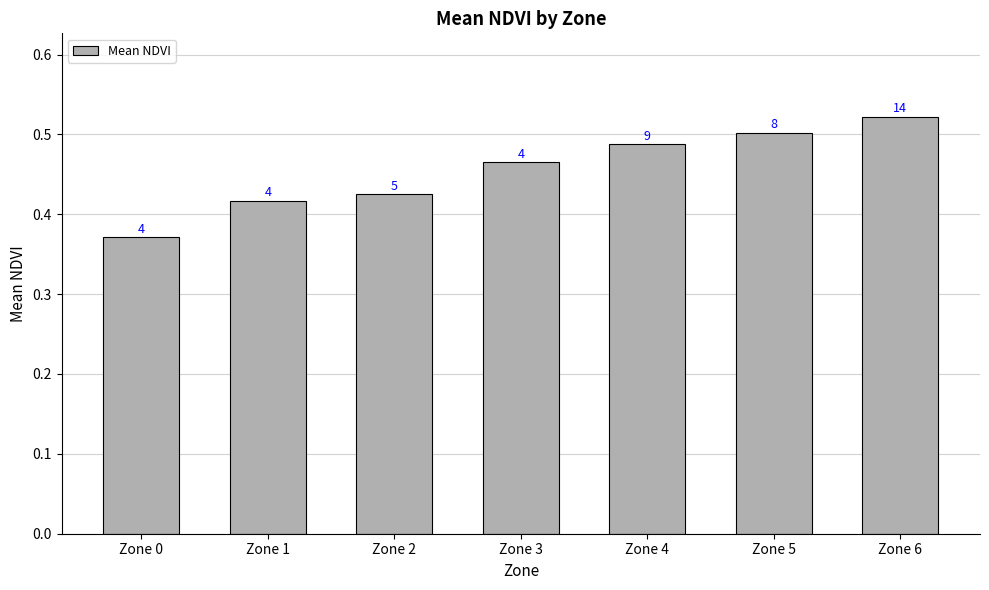

Reading left to right, transcribe all the data shown in this chart.

Zone 0=0.4	Zone 1=0.4	Zone 2=0.4	Zone 3=0.5	Zone 4=0.5	Zone 5=0.5	Zone 6=0.5